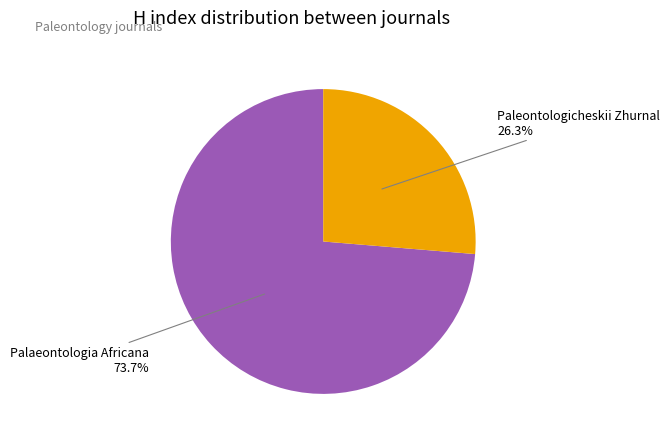

How many segments does this pie chart have?

2